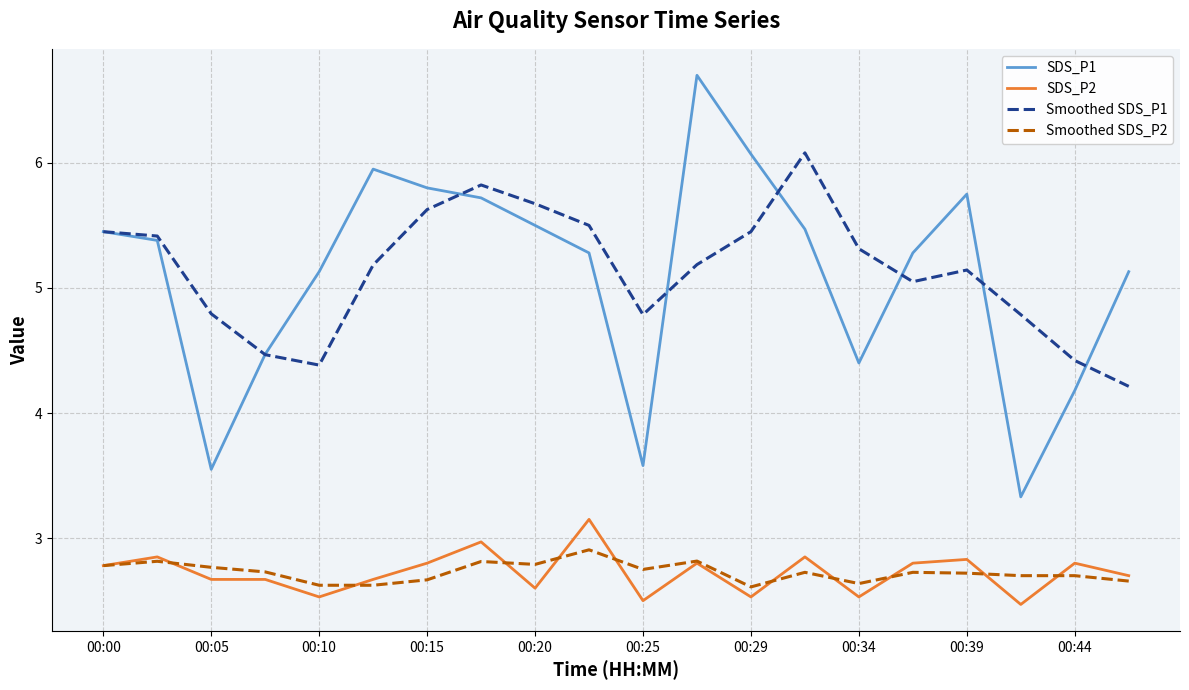

What is the smallest value displayed?

2.5